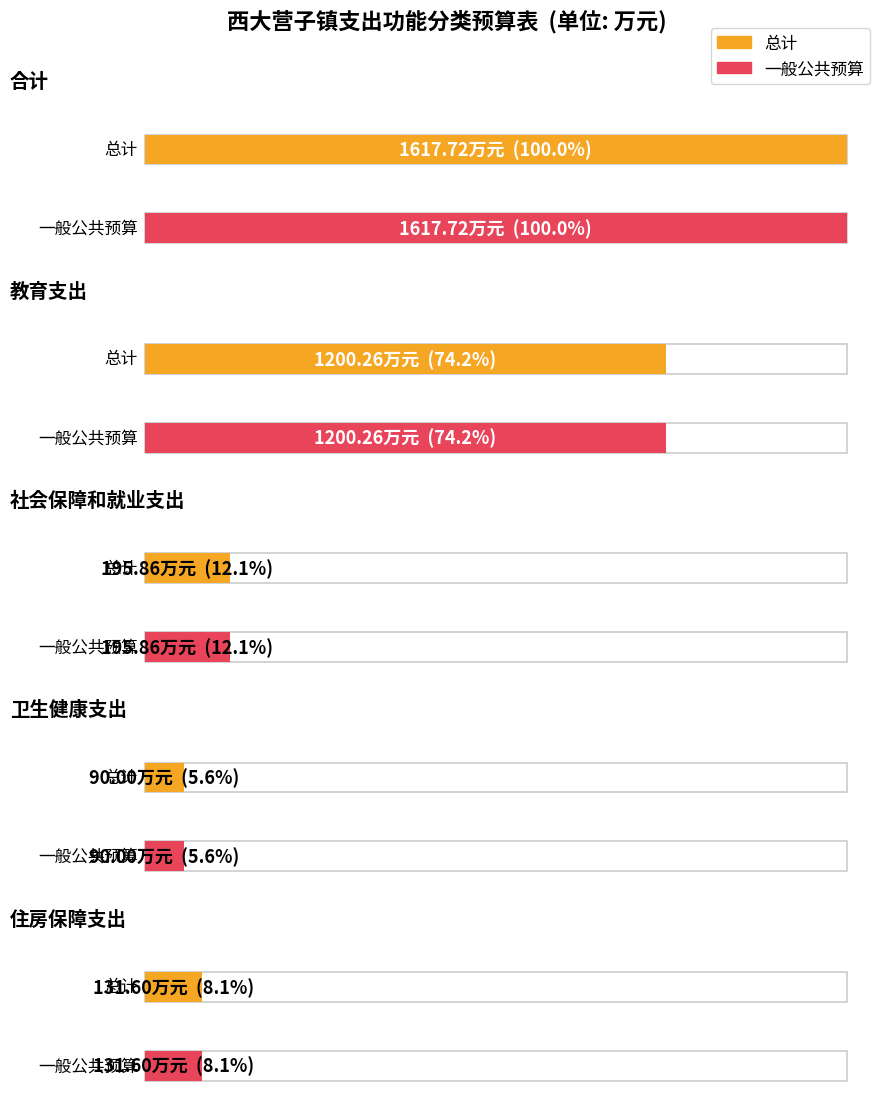

List the labels in order of 总计 value, smallest first.

卫生健康支出, 住房保障支出, 社会保障和就业支出, 教育支出, 合计